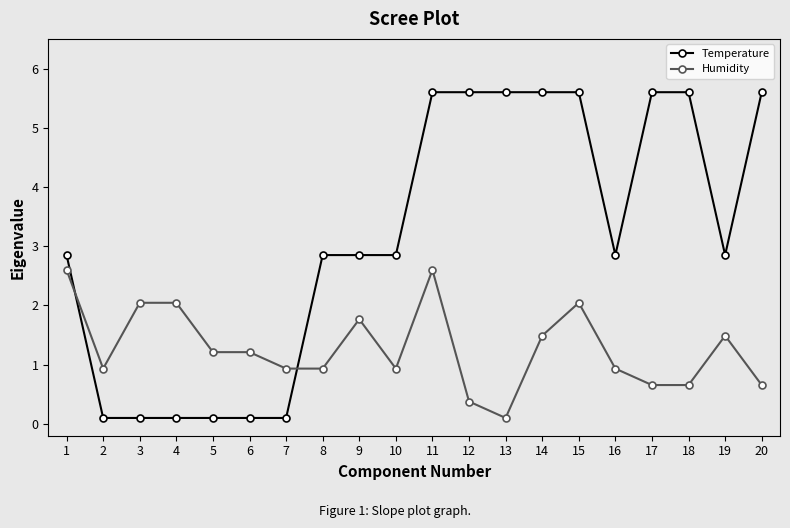

True or false: Humidity has a value of 1.6 at 7.

False